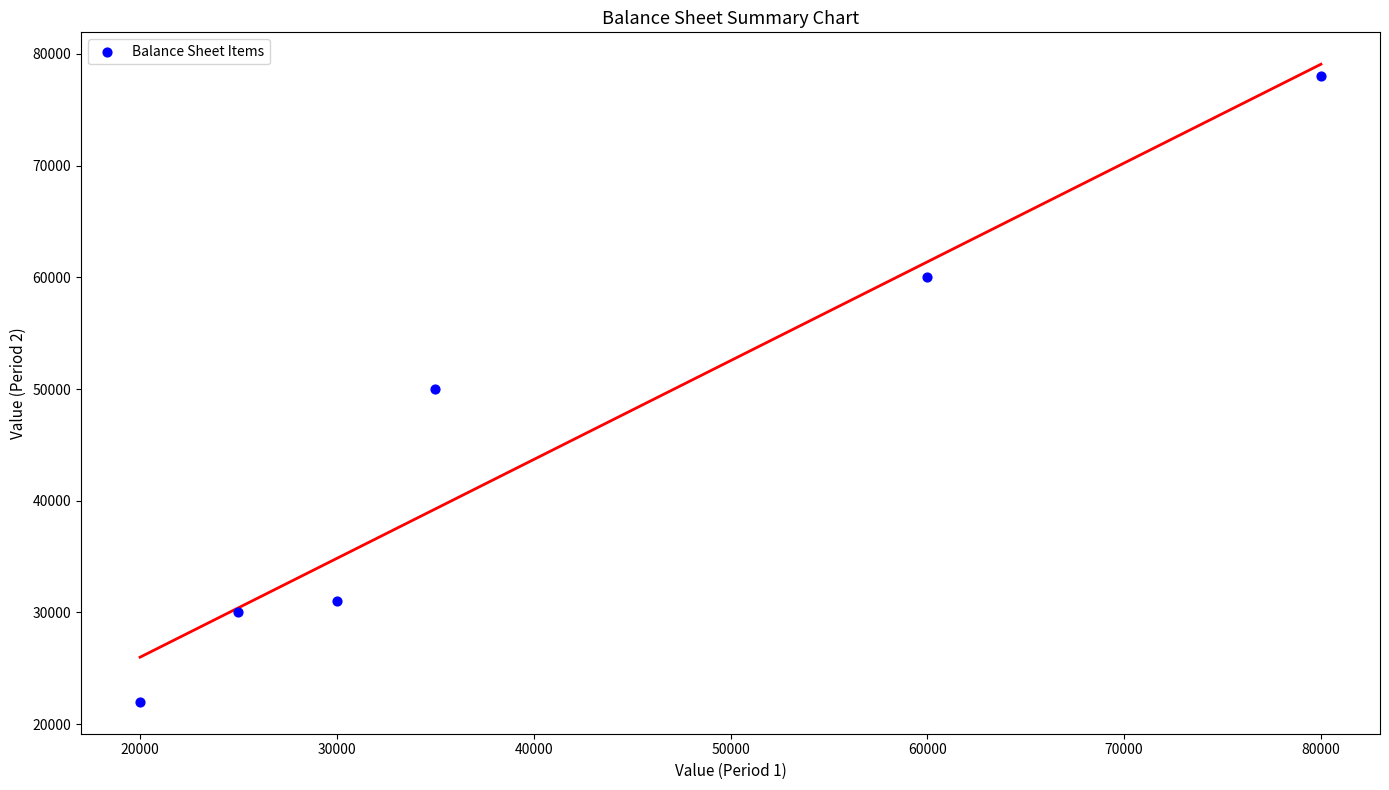

What is the range of Y values (max minus min)?

56000